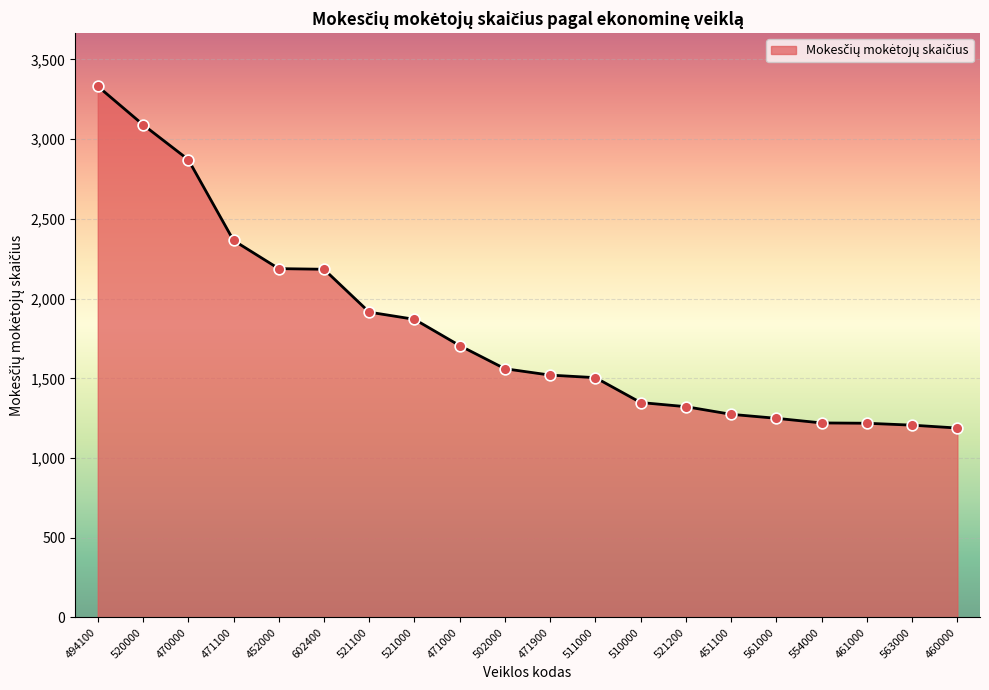

What is the change in value from 494100 to 561000?

-2083